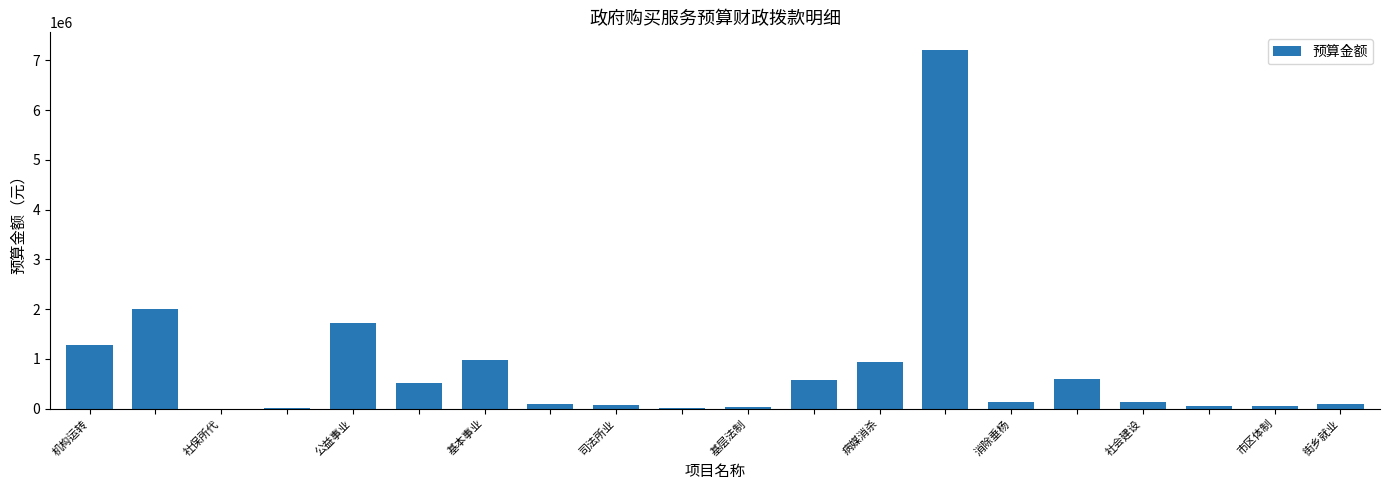

What is the sum of all values?

16508870.5